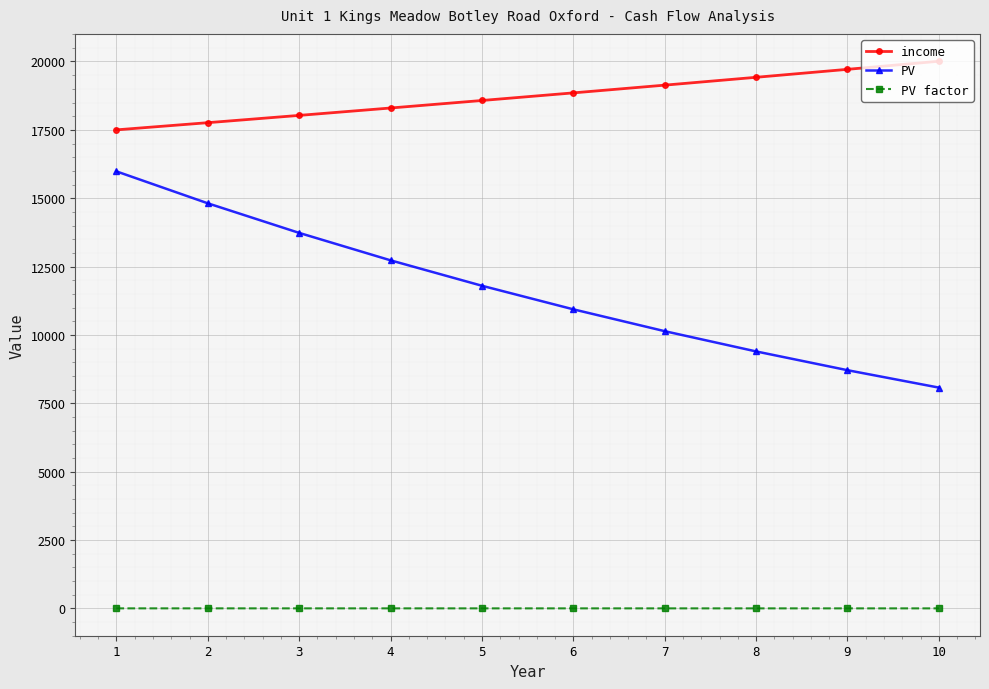

Where is PV nearest to the value 12027?

5